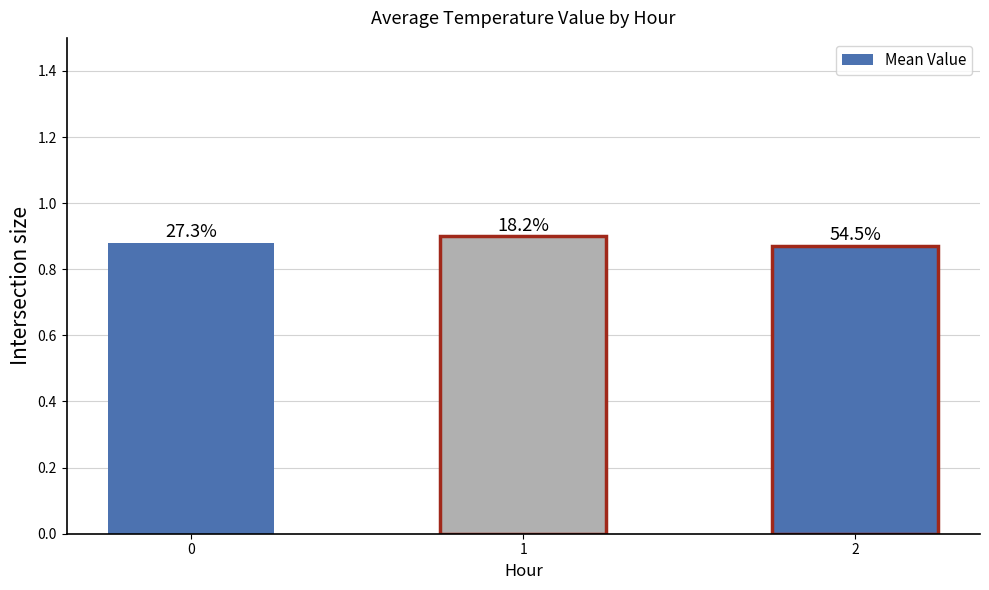

What is the sum of all values?

2.6